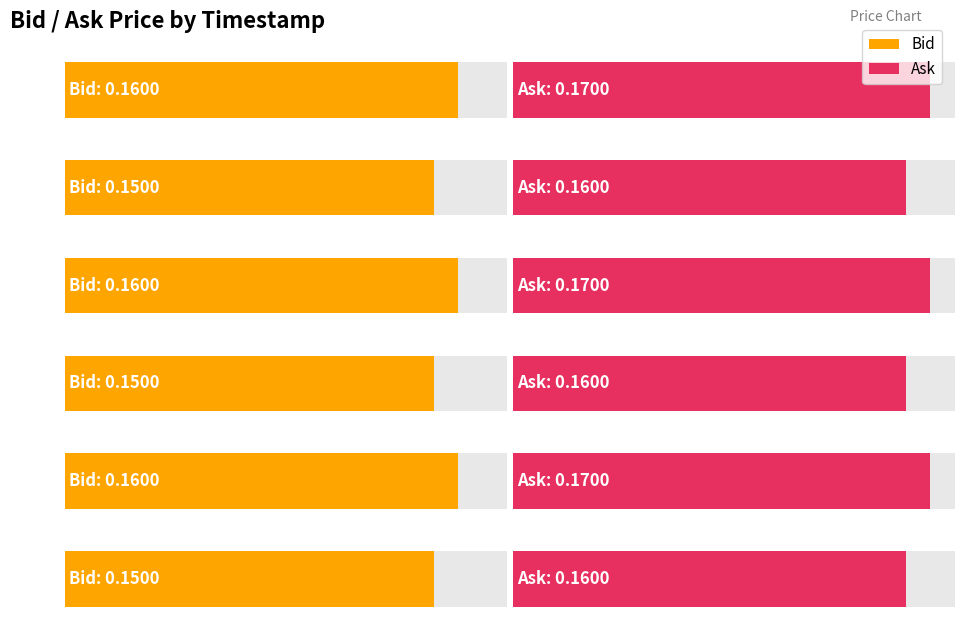

Which series has the largest total across all categories?

Ask